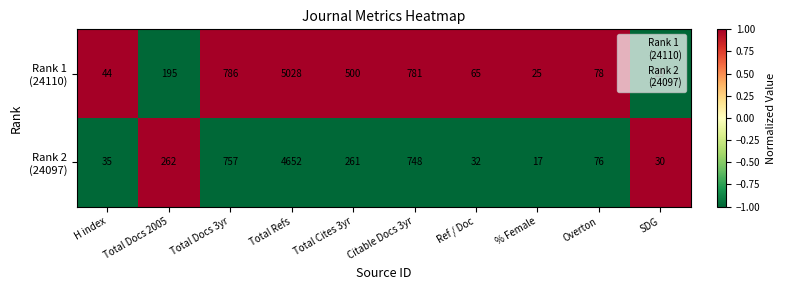

What is the spread (max minus min) of values at Total Cites 3yr?

239